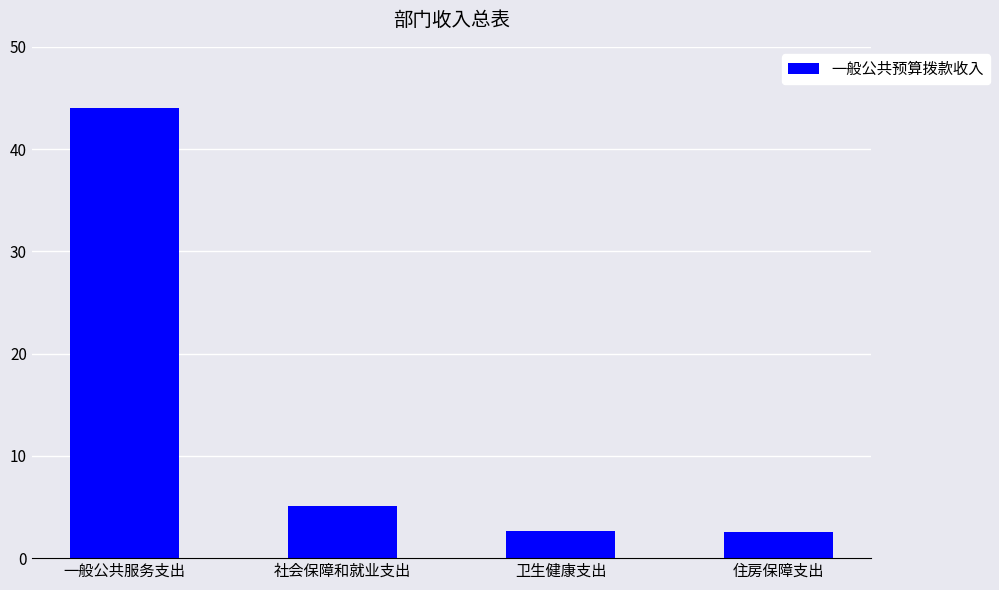

What is the difference between the values at 住房保障支出 and 卫生健康支出?

0.1